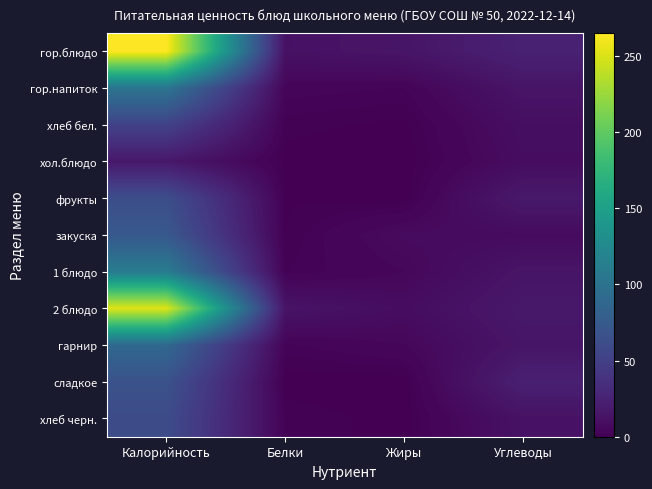

Between Калорийность and Белки, which series saw the biggest shift?

гор.блюдо